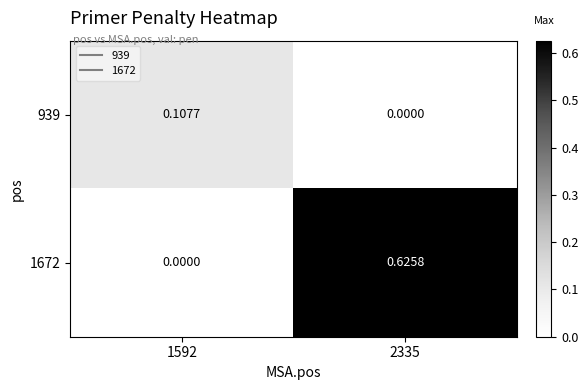

Rank the series by their average value, from highest to lowest.

1672, 939